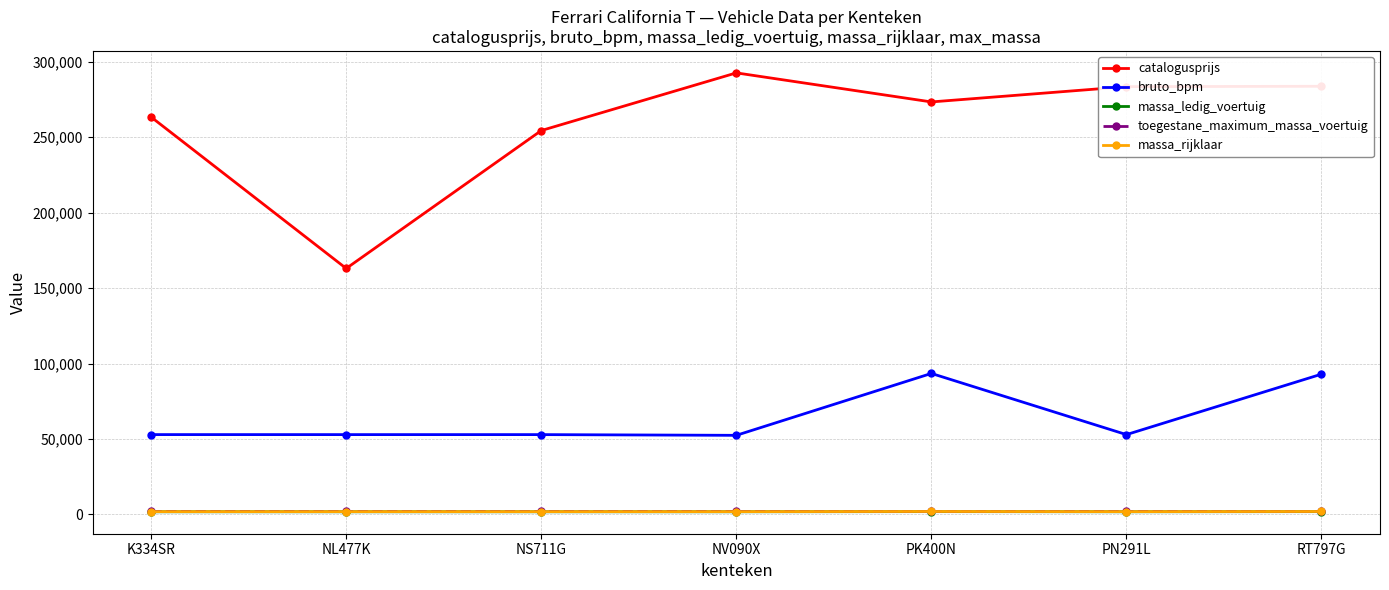

True or false: massa_rijklaar has a value of 1845 at PN291L.

True